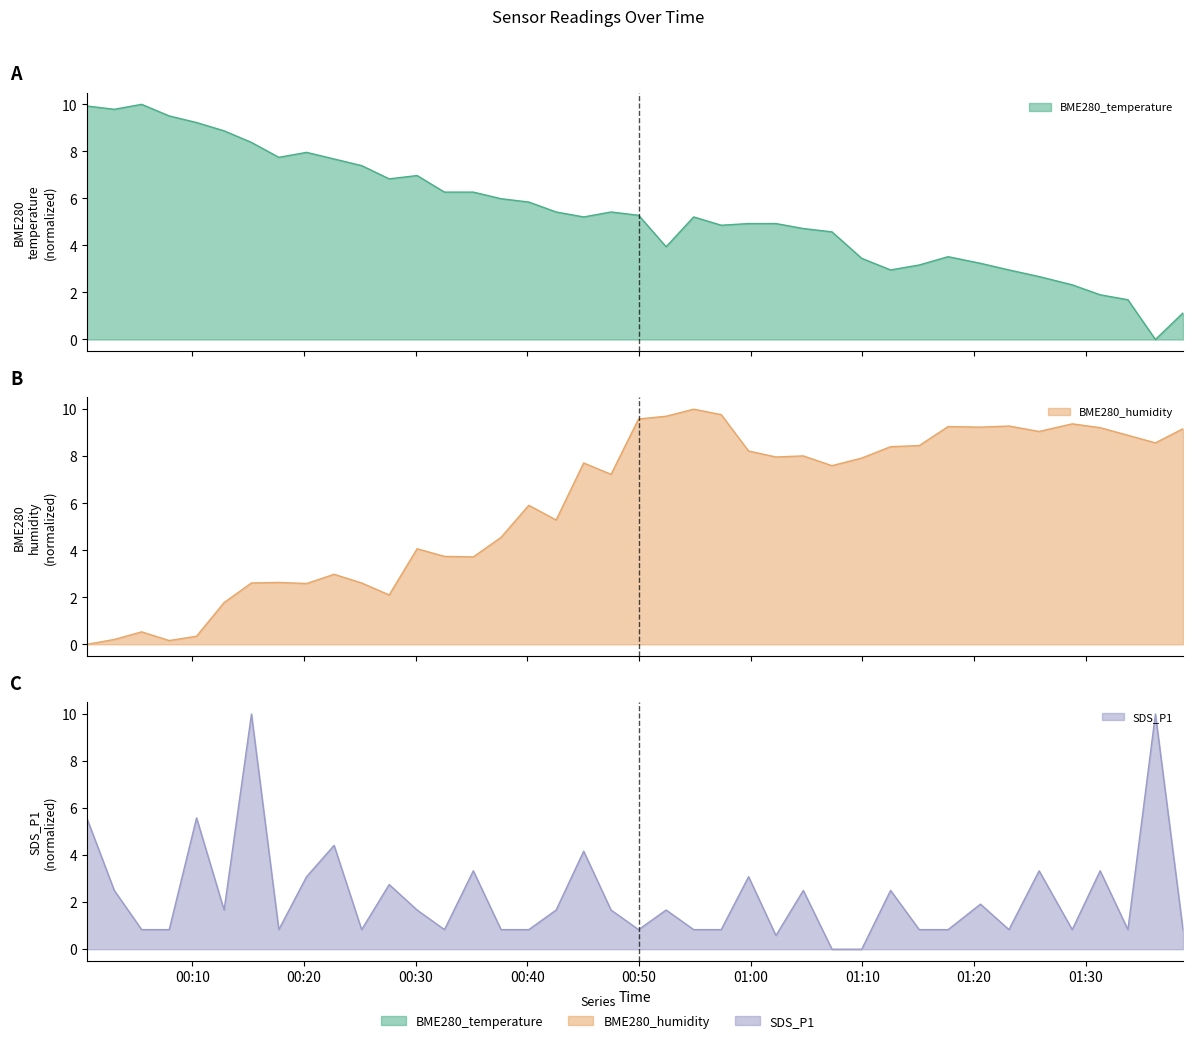

Reading left to right, extract all data points from this chart.

BME280_temperature: 2021/05/31 00:00:32=9.9	2021/05/31 00:03:00=9.8	2021/05/31 00:05:27=10.0	2021/05/31 00:07:55=9.5	2021/05/31 00:10:22=9.2	2021/05/31 00:12:50=8.9	2021/05/31 00:15:17=8.4	2021/05/31 00:17:44=7.7	2021/05/31 00:20:13=8.0	2021/05/31 00:22:41=7.7	2021/05/31 00:25:09=7.4	2021/05/31 00:27:37=6.8	2021/05/31 00:30:07=7.0	2021/05/31 00:32:34=6.3	2021/05/31 00:35:09=6.3	2021/05/31 00:37:38=6.0	2021/05/31 00:40:07=5.8	2021/05/31 00:42:34=5.4	2021/05/31 00:45:02=5.2	2021/05/31 00:47:29=5.4	2021/05/31 00:49:57=5.3	2021/05/31 00:52:25=3.9	2021/05/31 00:54:53=5.2	2021/05/31 00:57:21=4.9	2021/05/31 00:59:48=4.9	2021/05/31 01:02:15=4.9	2021/05/31 01:04:42=4.7	2021/05/31 01:07:16=4.6	2021/05/31 01:09:56=3.5	2021/05/31 01:12:31=3.0	2021/05/31 01:15:05=3.2	2021/05/31 01:17:40=3.5	2021/05/31 01:20:34=3.2	2021/05/31 01:23:07=3.0	2021/05/31 01:25:49=2.7	2021/05/31 01:28:47=2.3	2021/05/31 01:31:17=1.9	2021/05/31 01:33:46=1.7	2021/05/31 01:36:14=0.0	2021/05/31 01:38:42=1.1
BME280_humidity: 2021/05/31 00:00:32=0.0	2021/05/31 00:03:00=0.2	2021/05/31 00:05:27=0.5	2021/05/31 00:07:55=0.2	2021/05/31 00:10:22=0.3	2021/05/31 00:12:50=1.8	2021/05/31 00:15:17=2.6	2021/05/31 00:17:44=2.6	2021/05/31 00:20:13=2.6	2021/05/31 00:22:41=3.0	2021/05/31 00:25:09=2.6	2021/05/31 00:27:37=2.1	2021/05/31 00:30:07=4.1	2021/05/31 00:32:34=3.7	2021/05/31 00:35:09=3.7	2021/05/31 00:37:38=4.5	2021/05/31 00:40:07=5.9	2021/05/31 00:42:34=5.3	2021/05/31 00:45:02=7.7	2021/05/31 00:47:29=7.2	2021/05/31 00:49:57=9.6	2021/05/31 00:52:25=9.7	2021/05/31 00:54:53=10.0	2021/05/31 00:57:21=9.8	2021/05/31 00:59:48=8.2	2021/05/31 01:02:15=8.0	2021/05/31 01:04:42=8.0	2021/05/31 01:07:16=7.6	2021/05/31 01:09:56=7.9	2021/05/31 01:12:31=8.4	2021/05/31 01:15:05=8.5	2021/05/31 01:17:40=9.3	2021/05/31 01:20:34=9.2	2021/05/31 01:23:07=9.3	2021/05/31 01:25:49=9.1	2021/05/31 01:28:47=9.4	2021/05/31 01:31:17=9.2	2021/05/31 01:33:46=8.9	2021/05/31 01:36:14=8.6	2021/05/31 01:38:42=9.2
SDS_P1: 2021/05/31 00:00:32=5.6	2021/05/31 00:03:00=2.5	2021/05/31 00:05:27=0.8	2021/05/31 00:07:55=0.8	2021/05/31 00:10:22=5.6	2021/05/31 00:12:50=1.7	2021/05/31 00:15:17=10.0	2021/05/31 00:17:44=0.8	2021/05/31 00:20:13=3.1	2021/05/31 00:22:41=4.4	2021/05/31 00:25:09=0.8	2021/05/31 00:27:37=2.7	2021/05/31 00:30:07=1.7	2021/05/31 00:32:34=0.8	2021/05/31 00:35:09=3.3	2021/05/31 00:37:38=0.8	2021/05/31 00:40:07=0.8	2021/05/31 00:42:34=1.7	2021/05/31 00:45:02=4.2	2021/05/31 00:47:29=1.7	2021/05/31 00:49:57=0.8	2021/05/31 00:52:25=1.7	2021/05/31 00:54:53=0.8	2021/05/31 00:57:21=0.8	2021/05/31 00:59:48=3.1	2021/05/31 01:02:15=0.6	2021/05/31 01:04:42=2.5	2021/05/31 01:07:16=0.0	2021/05/31 01:09:56=0.0	2021/05/31 01:12:31=2.5	2021/05/31 01:15:05=0.8	2021/05/31 01:17:40=0.8	2021/05/31 01:20:34=1.9	2021/05/31 01:23:07=0.8	2021/05/31 01:25:49=3.3	2021/05/31 01:28:47=0.8	2021/05/31 01:31:17=3.3	2021/05/31 01:33:46=0.8	2021/05/31 01:36:14=10.0	2021/05/31 01:38:42=0.8